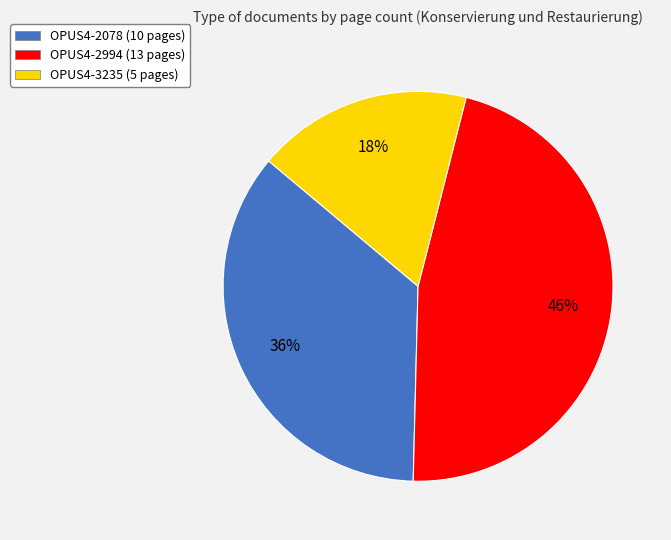

Combined, do OPUS4-3235 (5 pages) and OPUS4-2078 (10 pages) account for over 50%?

Yes